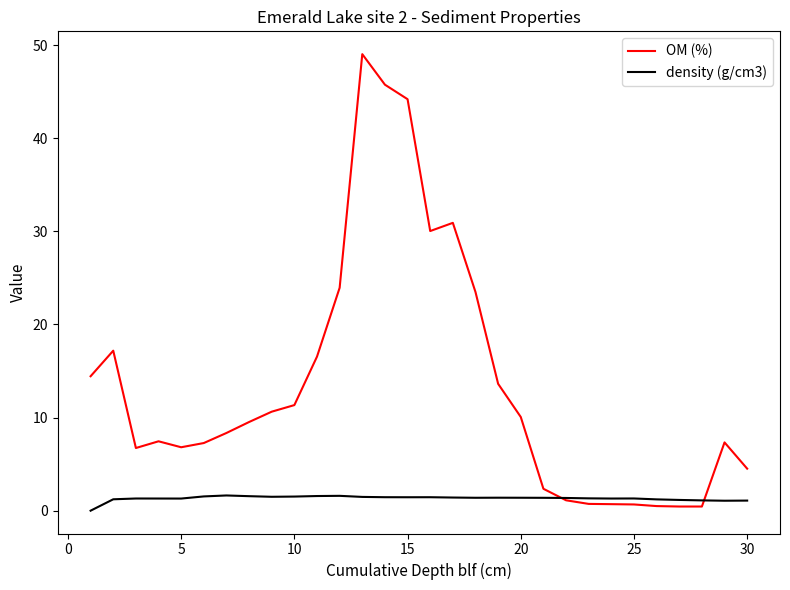

Which series has the largest total across all categories?

OM (%)